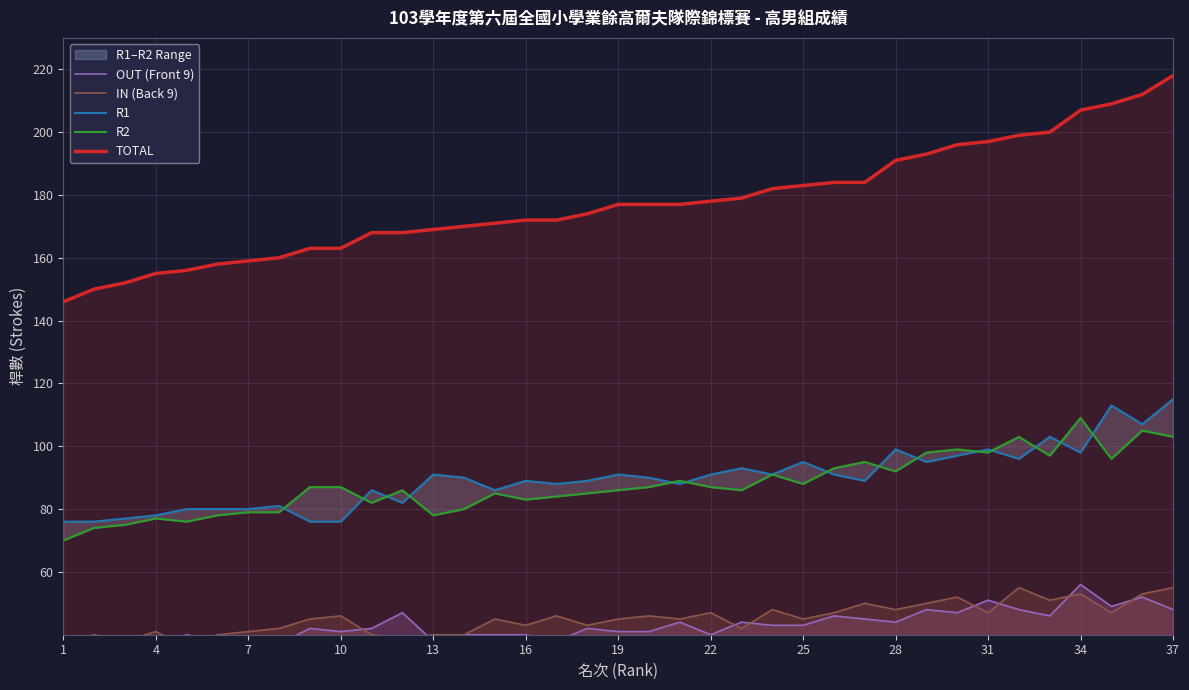

What is the maximum value shown in the chart?

218